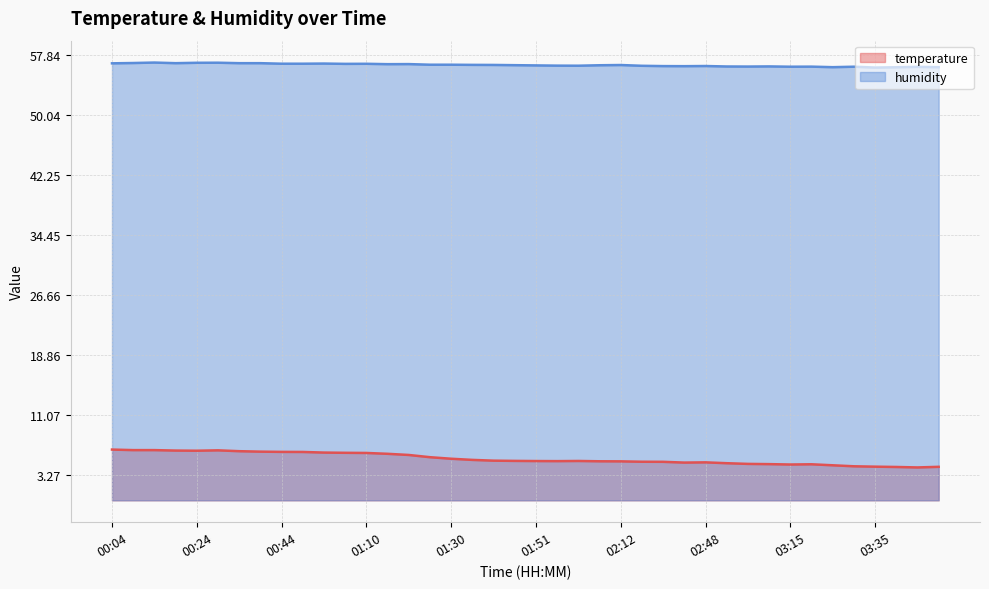

What is the difference between the highest and lowest values at 03:45?

52.0